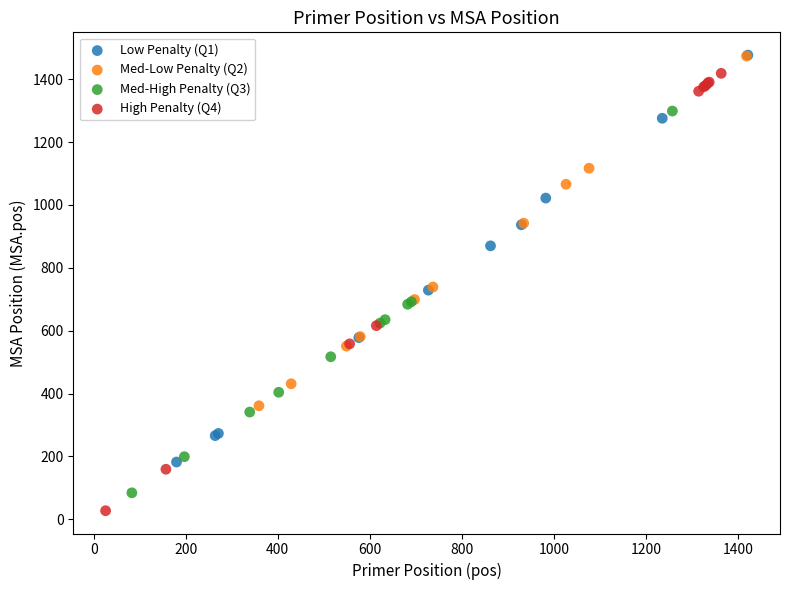

Which series has the largest Y range (max minus min)?

High Penalty (Q4)